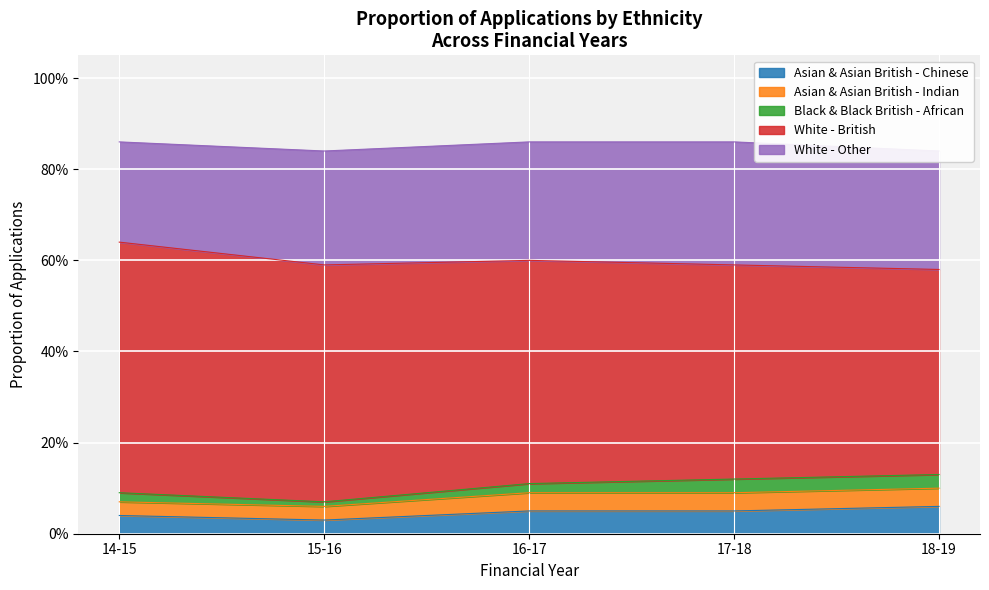

Is the value of White - British at 16-17 greater than the value of Black & Black British - African at 17-18?

Yes